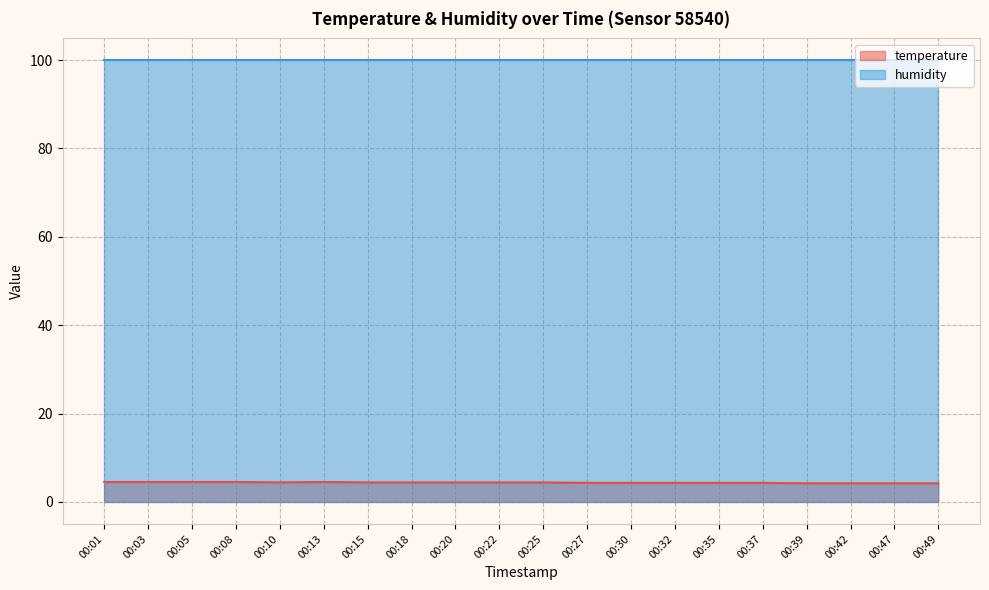

Where is the first local maximum?

00:13